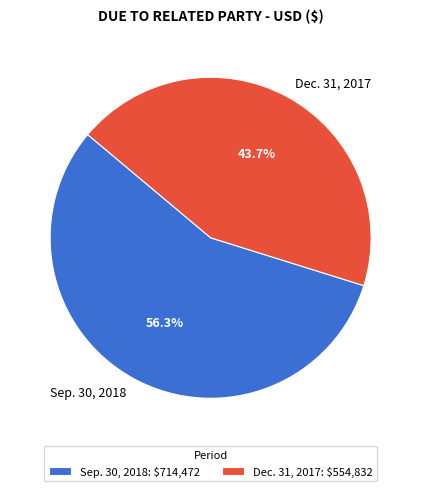

How many segments does this pie chart have?

2